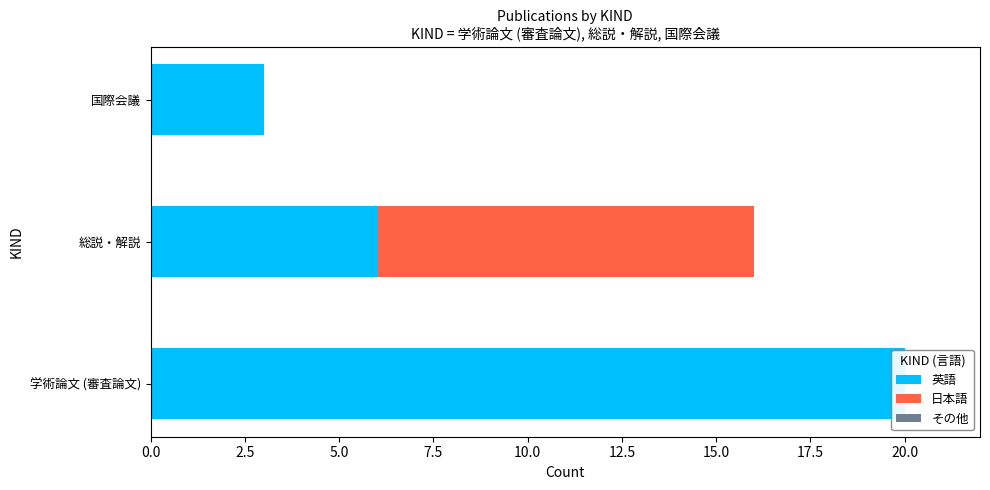

What is the difference between the highest and lowest values at 2.5?

9.5